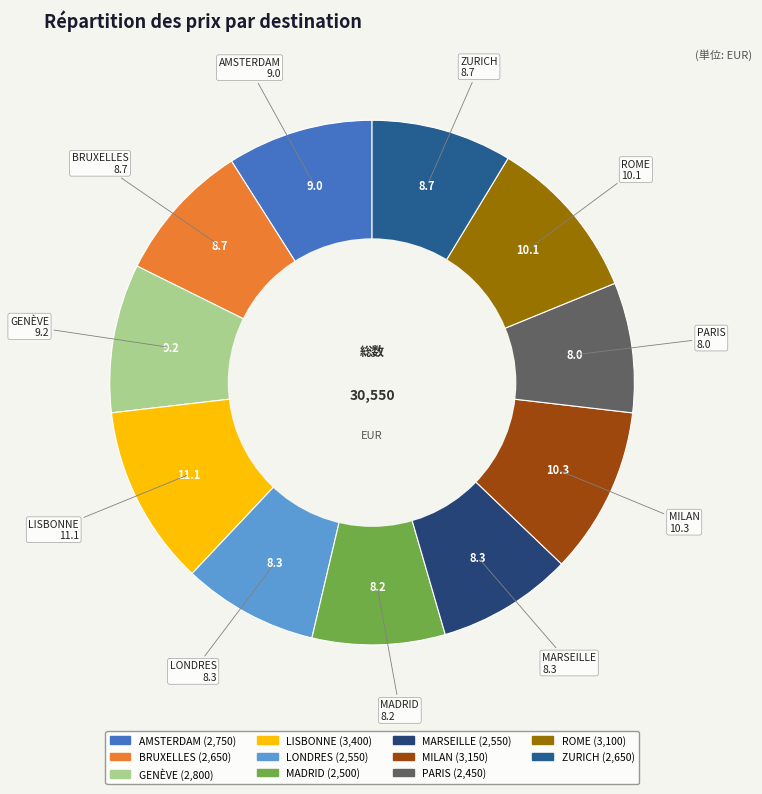

Is ZURICH the majority of the pie?

No